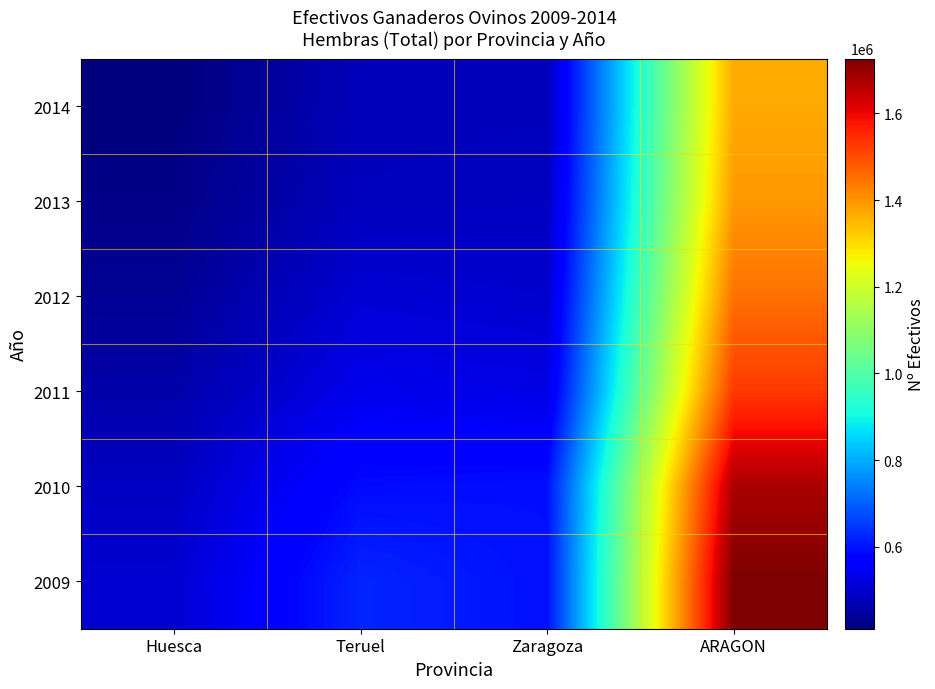

Reading left to right, transcribe all the data shown in this chart.

2014: Huesca=410768.0	Teruel=479044.0	Zaragoza=481603.0	ARAGON=1371415.0
2013: Huesca=422060.2	Teruel=483651.0	Zaragoza=487602.8	ARAGON=1393313.9
2012: Huesca=436115.0	Teruel=510188.0	Zaragoza=503388.0	ARAGON=1449692.0
2011: Huesca=460687.9	Teruel=537845.4	Zaragoza=528091.1	ARAGON=1526624.4
2010: Huesca=490097.7	Teruel=590189.3	Zaragoza=595281.6	ARAGON=1675568.7
2009: Huesca=506617.4	Teruel=623625.7	Zaragoza=596298.8	ARAGON=1726541.8